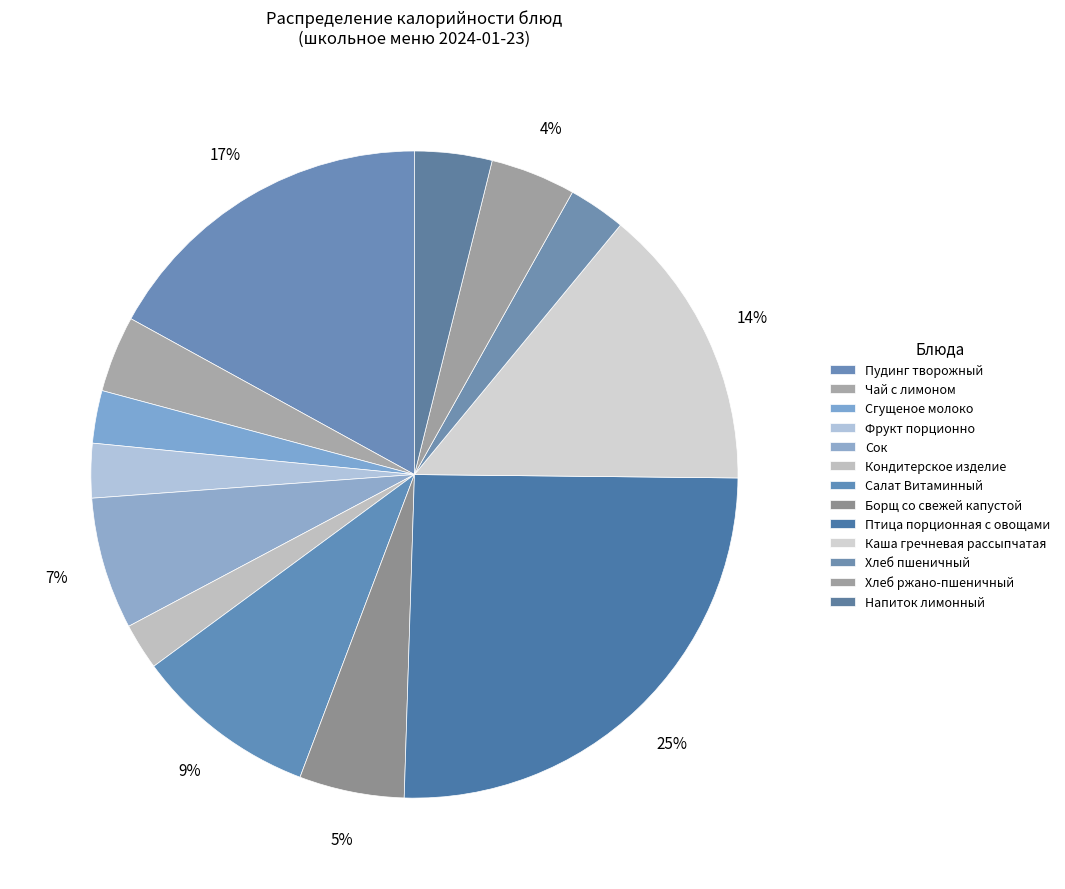

How many slices are in this pie chart?

13